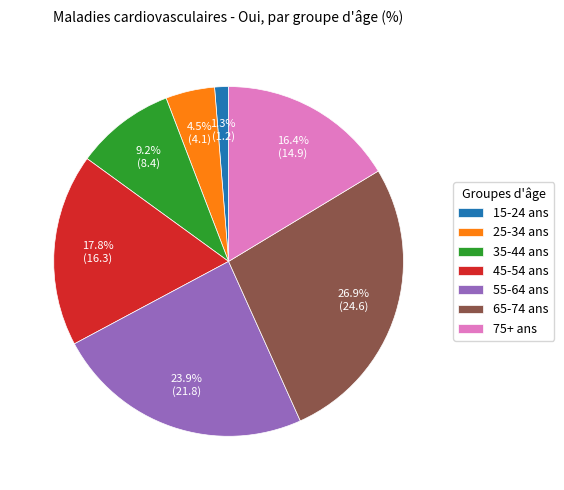

Is it true that 15-24 ans is 1% of the pie?

True